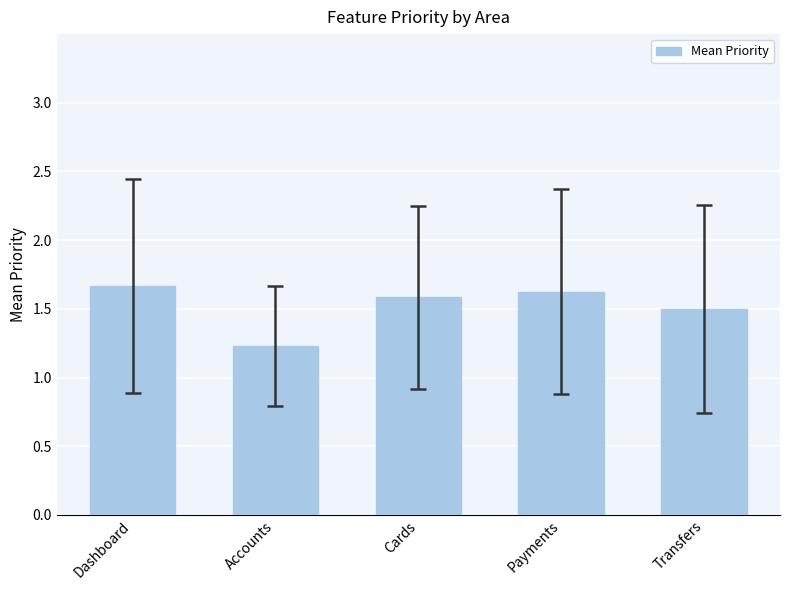

Is it true that the value at Payments is 2.9?

False